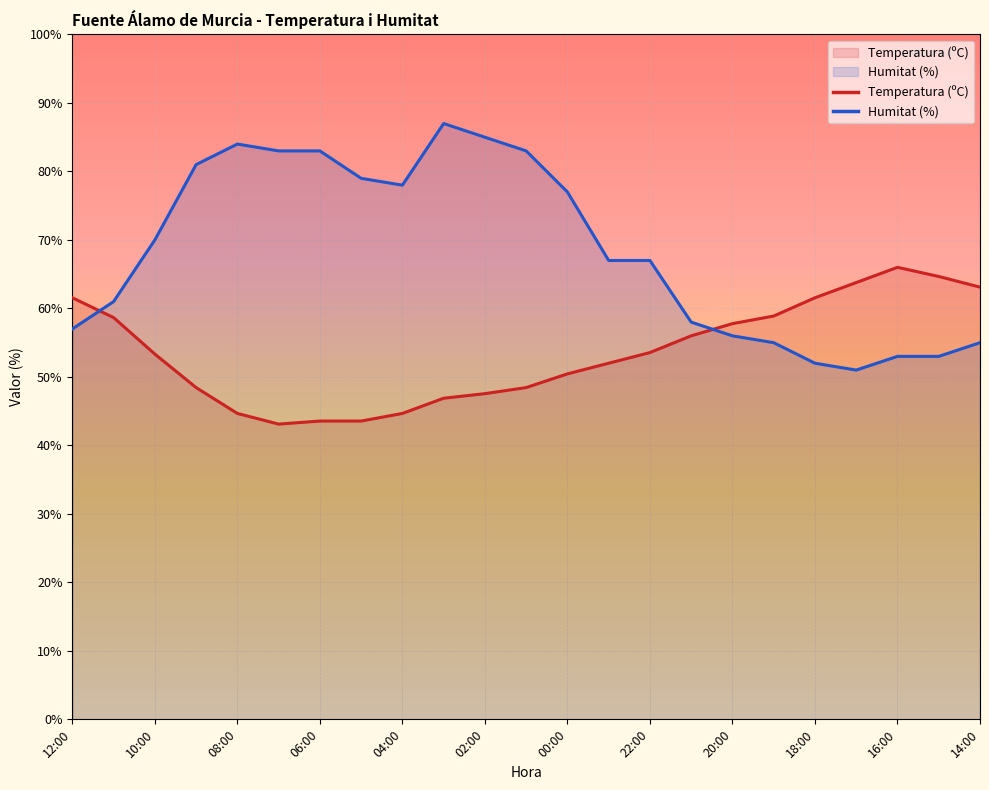

Reading left to right, what are all the values shown in this chart?

Temperatura (ºC): 12:00=61.6	11:00=58.7	10:00=53.3	09:00=48.4	08:00=44.7	07:00=43.1	06:00=43.6	05:00=43.6	04:00=44.7	03:00=46.9	02:00=47.6	01:00=48.4	00:00=50.4	23:00=52.0	22:00=53.6	21:00=56.0	20:00=57.8	19:00=58.9	18:00=61.6	17:00=63.8	16:00=66.0	15:00=64.7	14:00=63.1
Humitat (%): 12:00=57.0	11:00=61.0	10:00=70.0	09:00=81.0	08:00=84.0	07:00=83.0	06:00=83.0	05:00=79.0	04:00=78.0	03:00=87.0	02:00=85.0	01:00=83.0	00:00=77.0	23:00=67.0	22:00=67.0	21:00=58.0	20:00=56.0	19:00=55.0	18:00=52.0	17:00=51.0	16:00=53.0	15:00=53.0	14:00=55.0